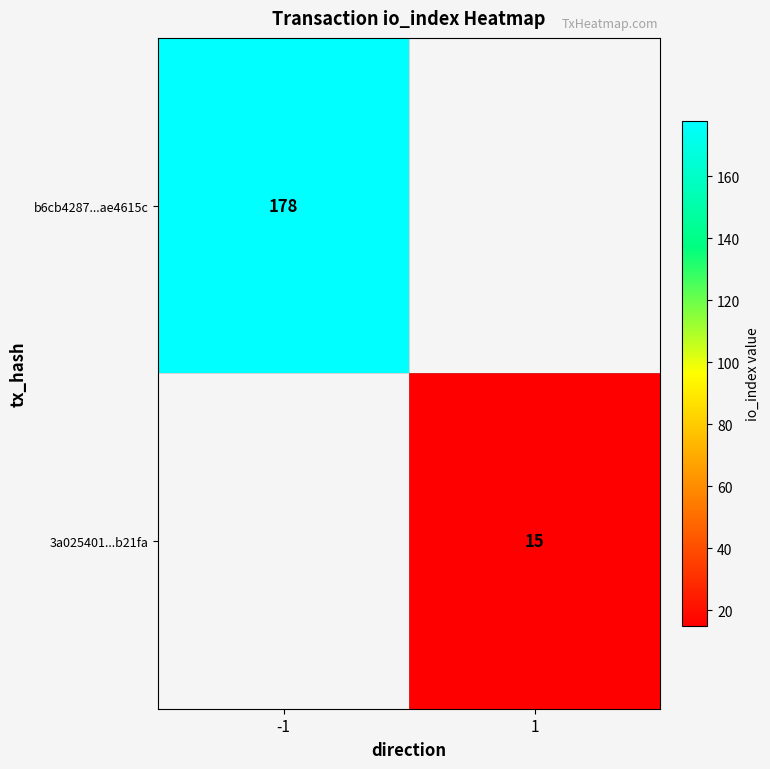

Is it true that b6cb4287...ae4615c equals 178 at -1?

True